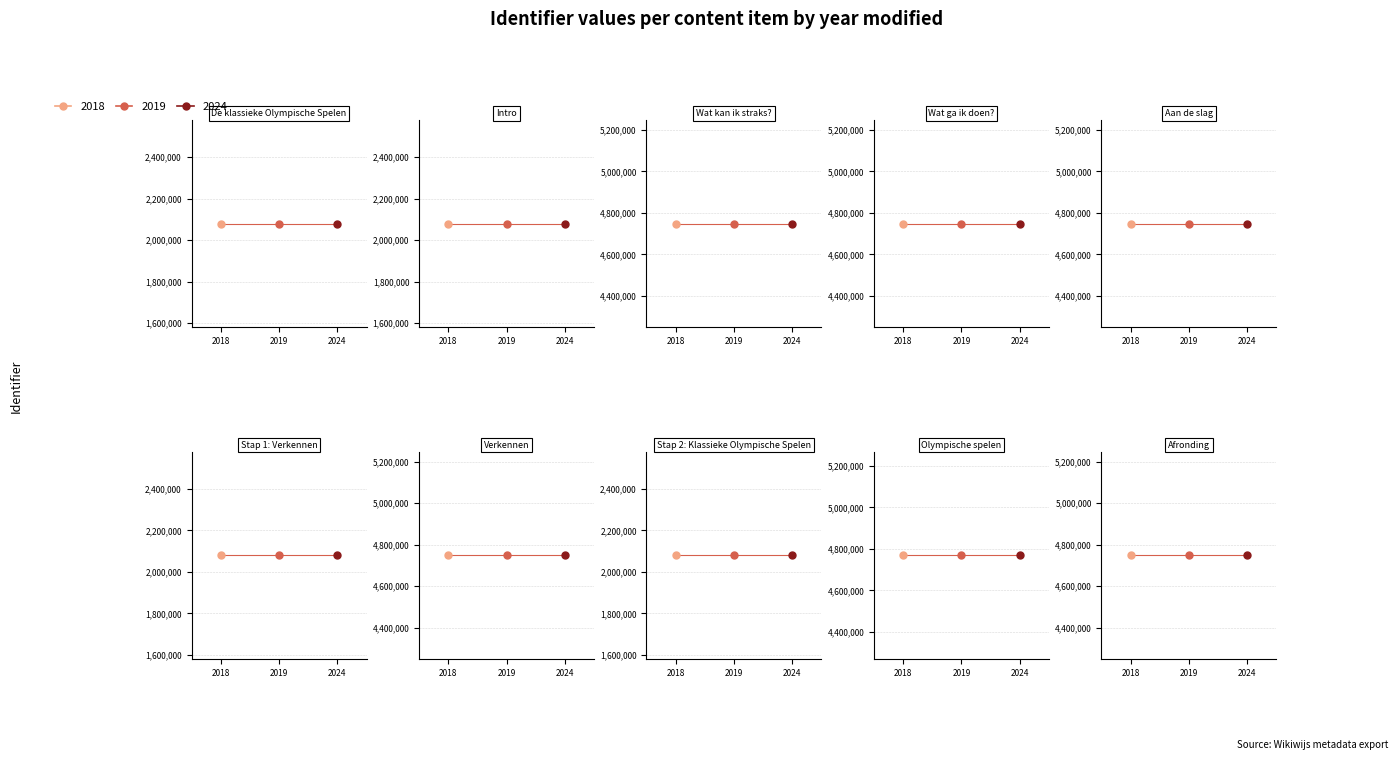

What is the label of the 6th point from the left?

Stap 1: Verkennen